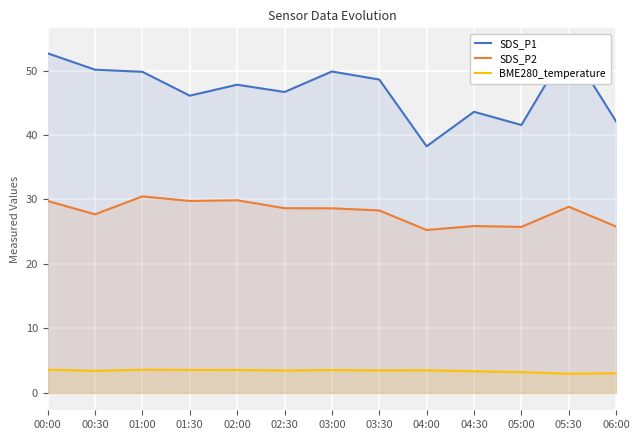

True or false: BME280_temperature and SDS_P2 cross at least once.

False